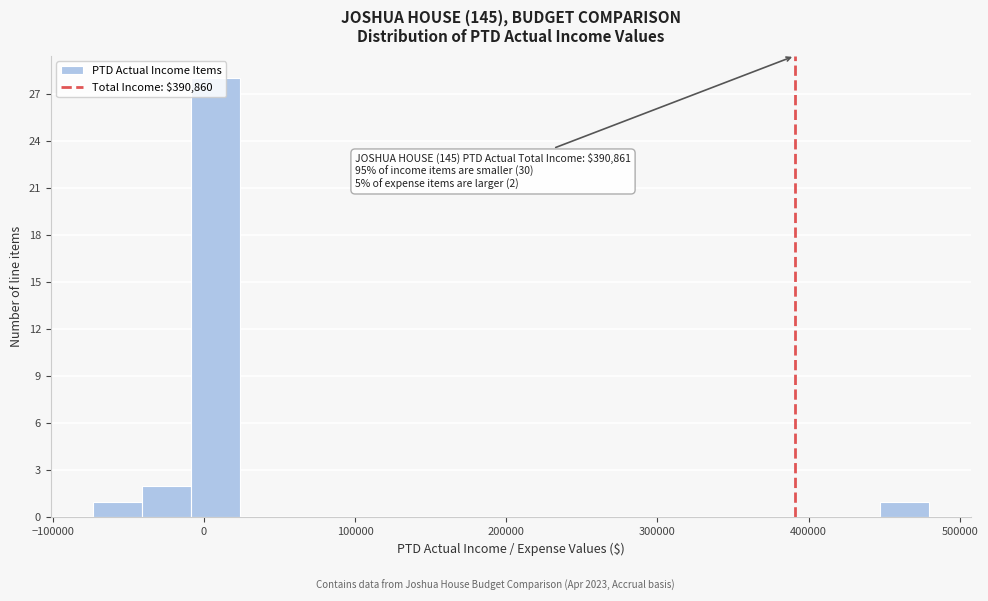

Read against the x-axis, roughly where is the centre of the tallest bar?

10000